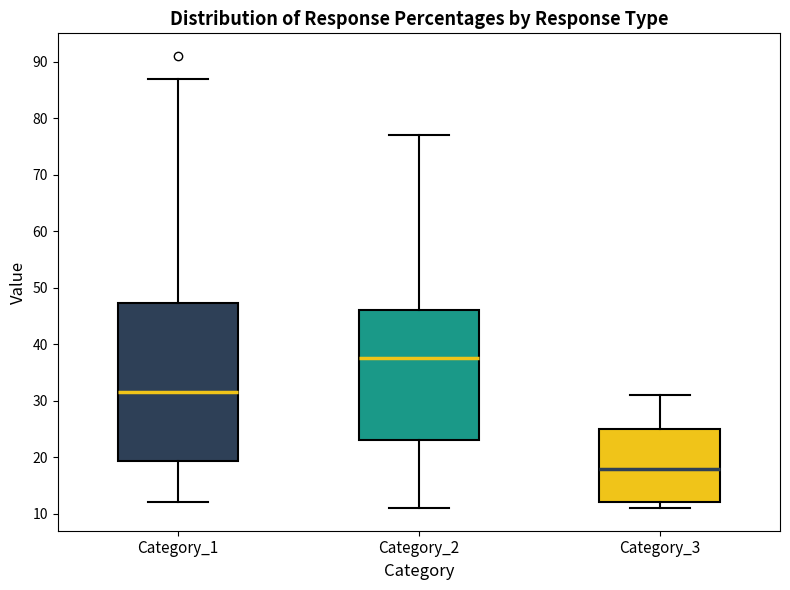

Comparing the boxes themselves (not the whiskers), which one is the tallest?

Category_1